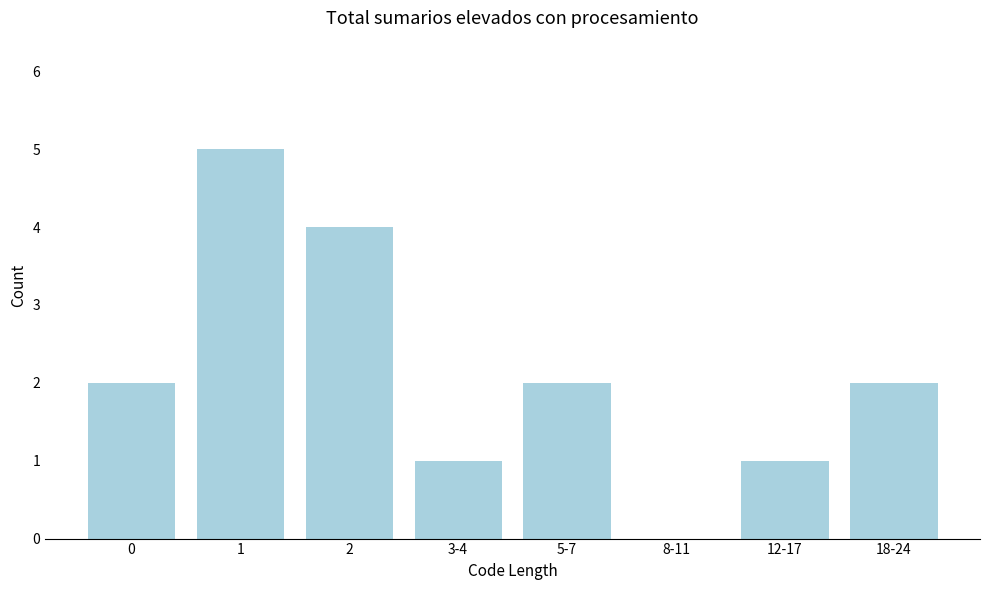

Reading left to right, list all the values displayed in this chart.

0=2	1=5	2=4	3-4=1	5-7=2	8-11=0	12-17=1	18-24=2